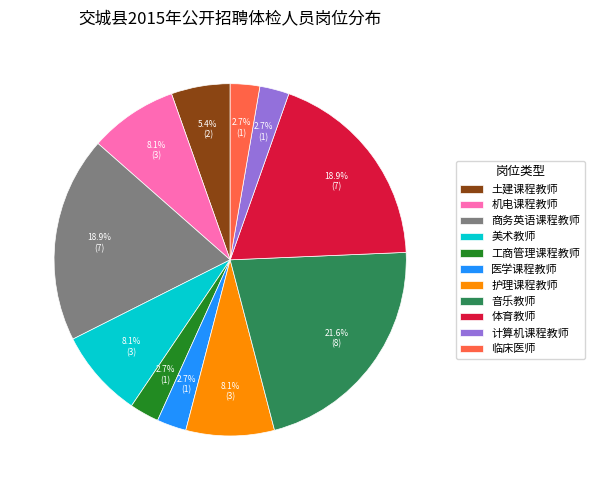

Approximately how many times larger is the value at 土建课程教师 compared to 机电课程教师?

0.7